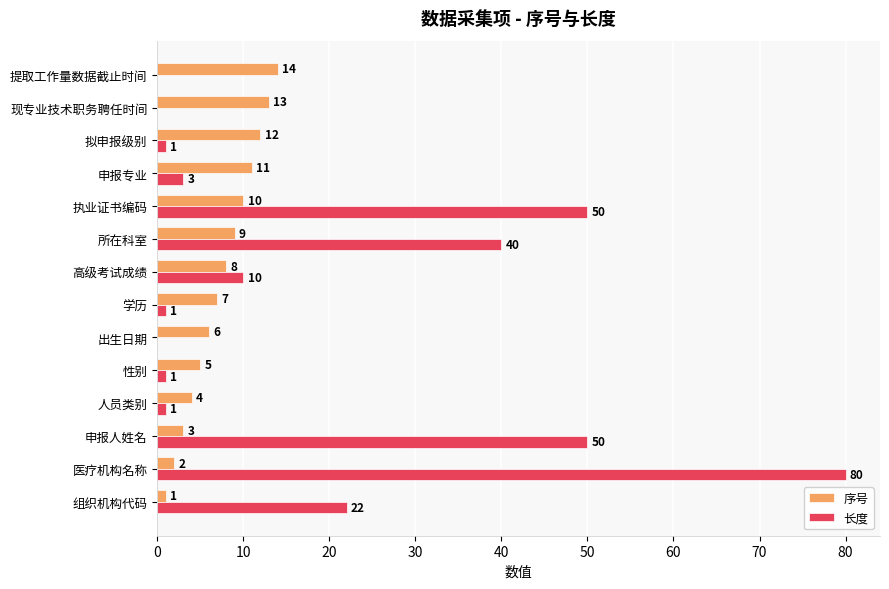

At which category is the sum across all series the highest?

医疗机构名称